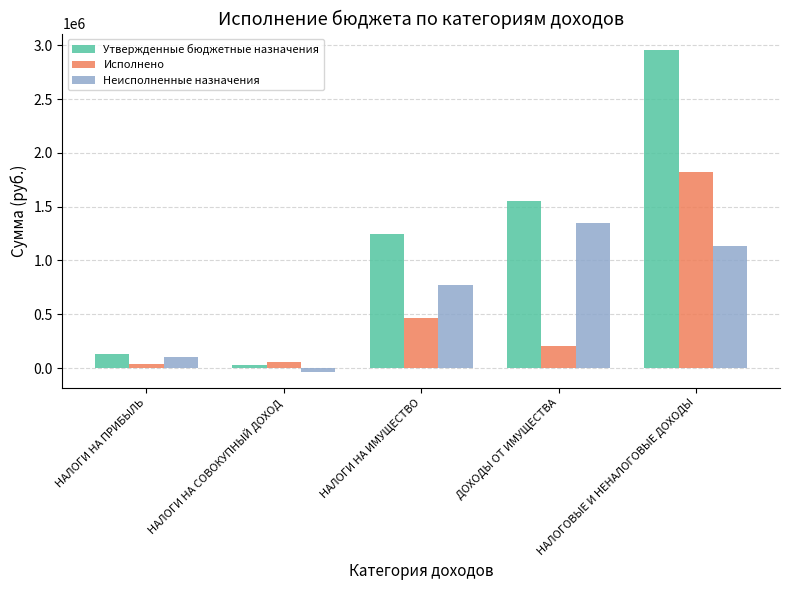

Reading right to left, extract all data points from this chart.

Утвержденные бюджетные назначения: НАЛОГОВЫЕ И НЕНАЛОГОВЫЕ ДОХОДЫ=2958582.0	ДОХОДЫ ОТ ИМУЩЕСТВА=1555960.0	НАЛОГИ НА ИМУЩЕСТВО=1243316.0	НАЛОГИ НА СОВОКУПНЫЙ ДОХОД=25400.0	НАЛОГИ НА ПРИБЫЛЬ=133906.0
Исполнено: НАЛОГОВЫЕ И НЕНАЛОГОВЫЕ ДОХОДЫ=1824897.4	ДОХОДЫ ОТ ИМУЩЕСТВА=206567.4	НАЛОГИ НА ИМУЩЕСТВО=466967.4	НАЛОГИ НА СОВОКУПНЫЙ ДОХОД=60044.0	НАЛОГИ НА ПРИБЫЛЬ=34785.6
Неисполненные назначения: НАЛОГОВЫЕ И НЕНАЛОГОВЫЕ ДОХОДЫ=1133684.6	ДОХОДЫ ОТ ИМУЩЕСТВА=1349392.6	НАЛОГИ НА ИМУЩЕСТВО=776348.6	НАЛОГИ НА СОВОКУПНЫЙ ДОХОД=-34644.0	НАЛОГИ НА ПРИБЫЛЬ=99120.4